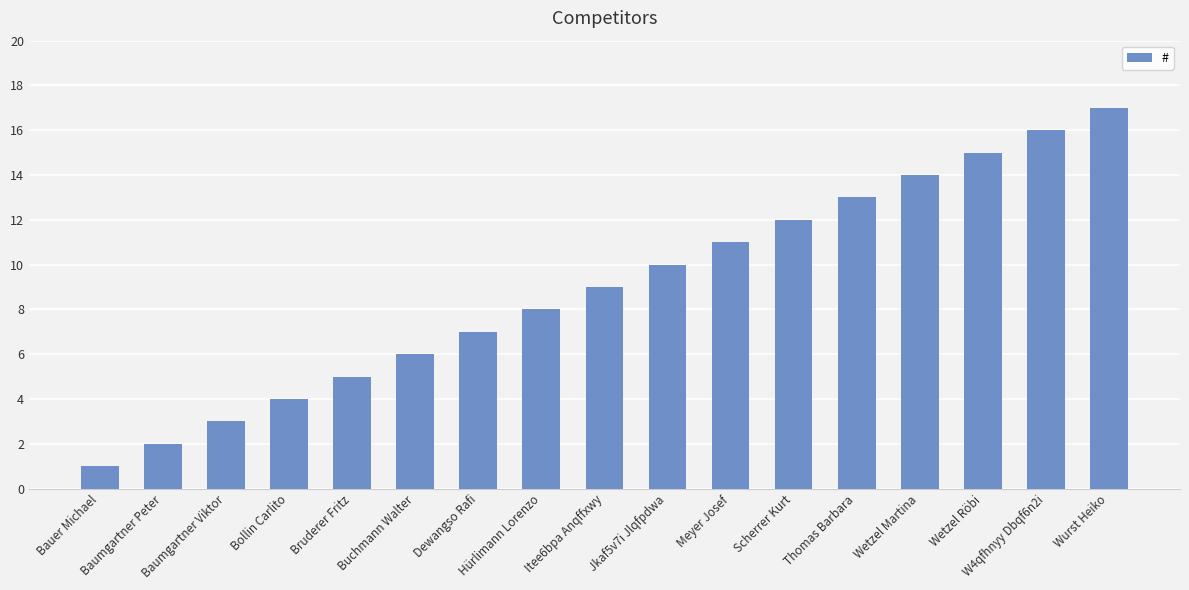

What is the sum of the values at Baumgartner Peter and Wetzel Martina?

16